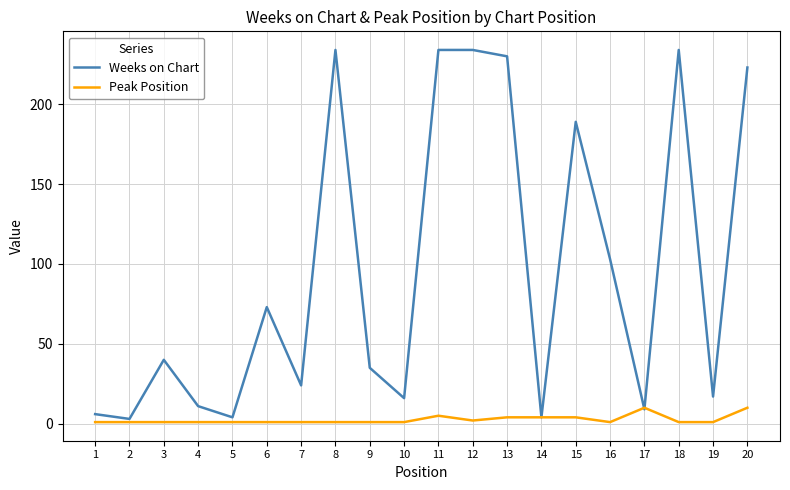

Which series has the largest range (max minus min)?

Weeks on Chart